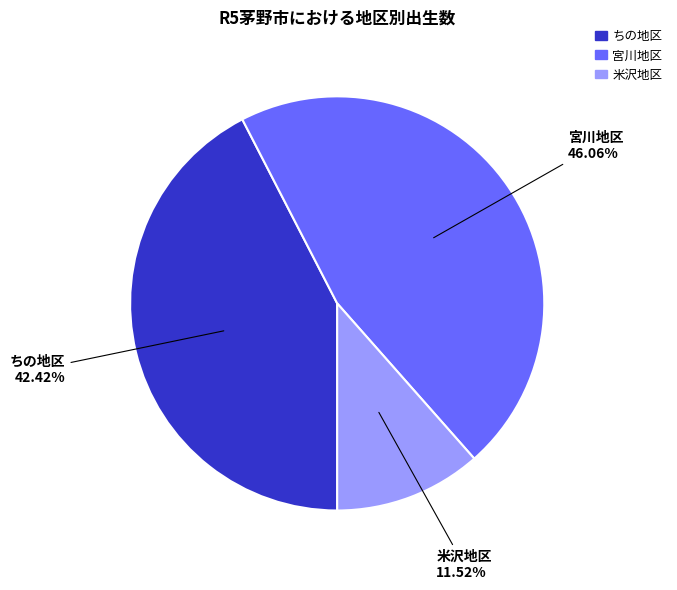

To the nearest percent, what is the difference between the largest and smallest slice percentages?

35%